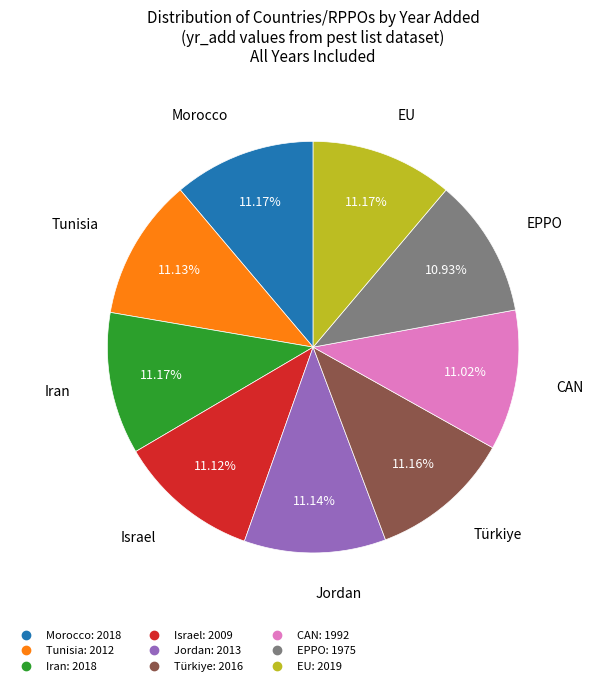

True or false: Iran accounts for 24% of the total.

False